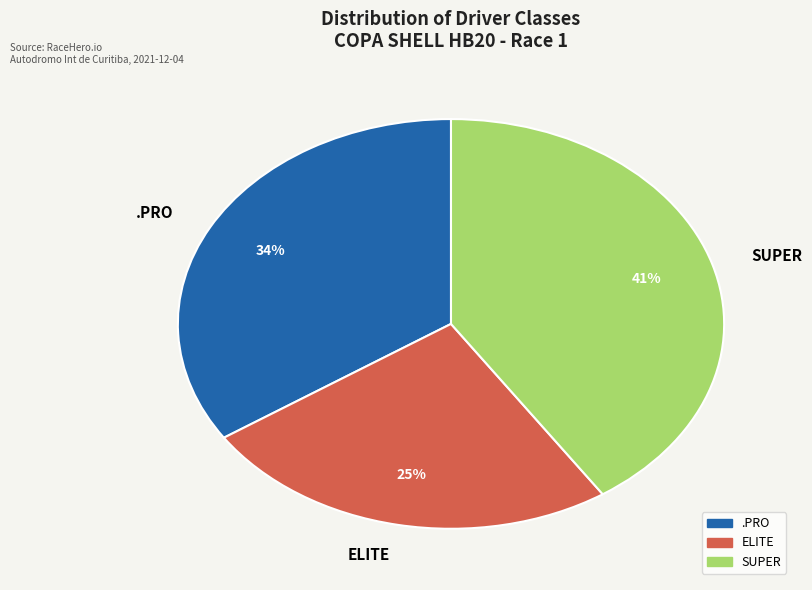

Between ELITE and .PRO, which is larger?

.PRO